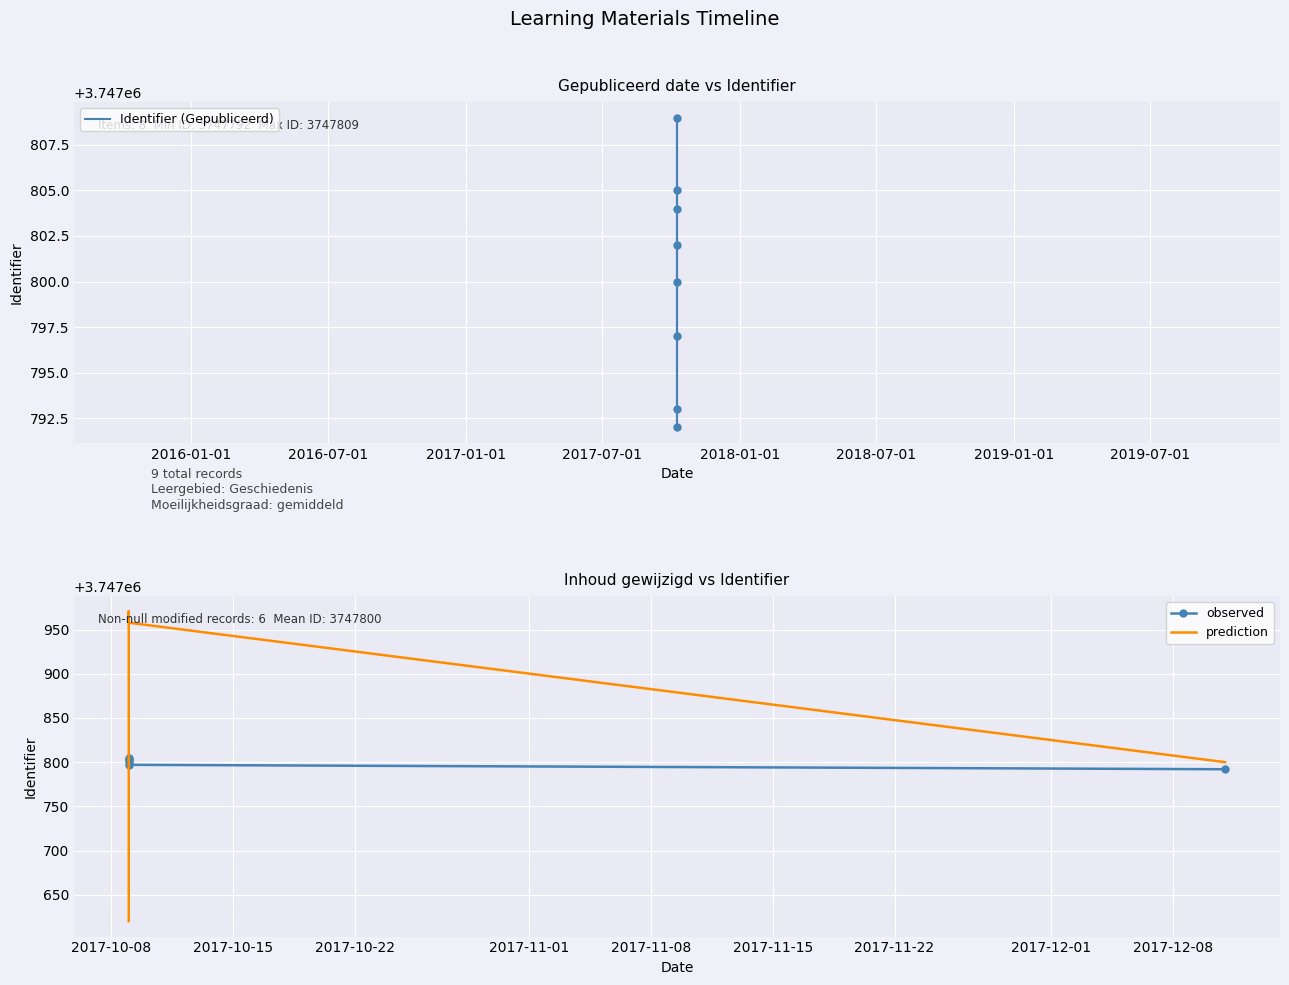

What is the difference between the second highest and minimum values?

13